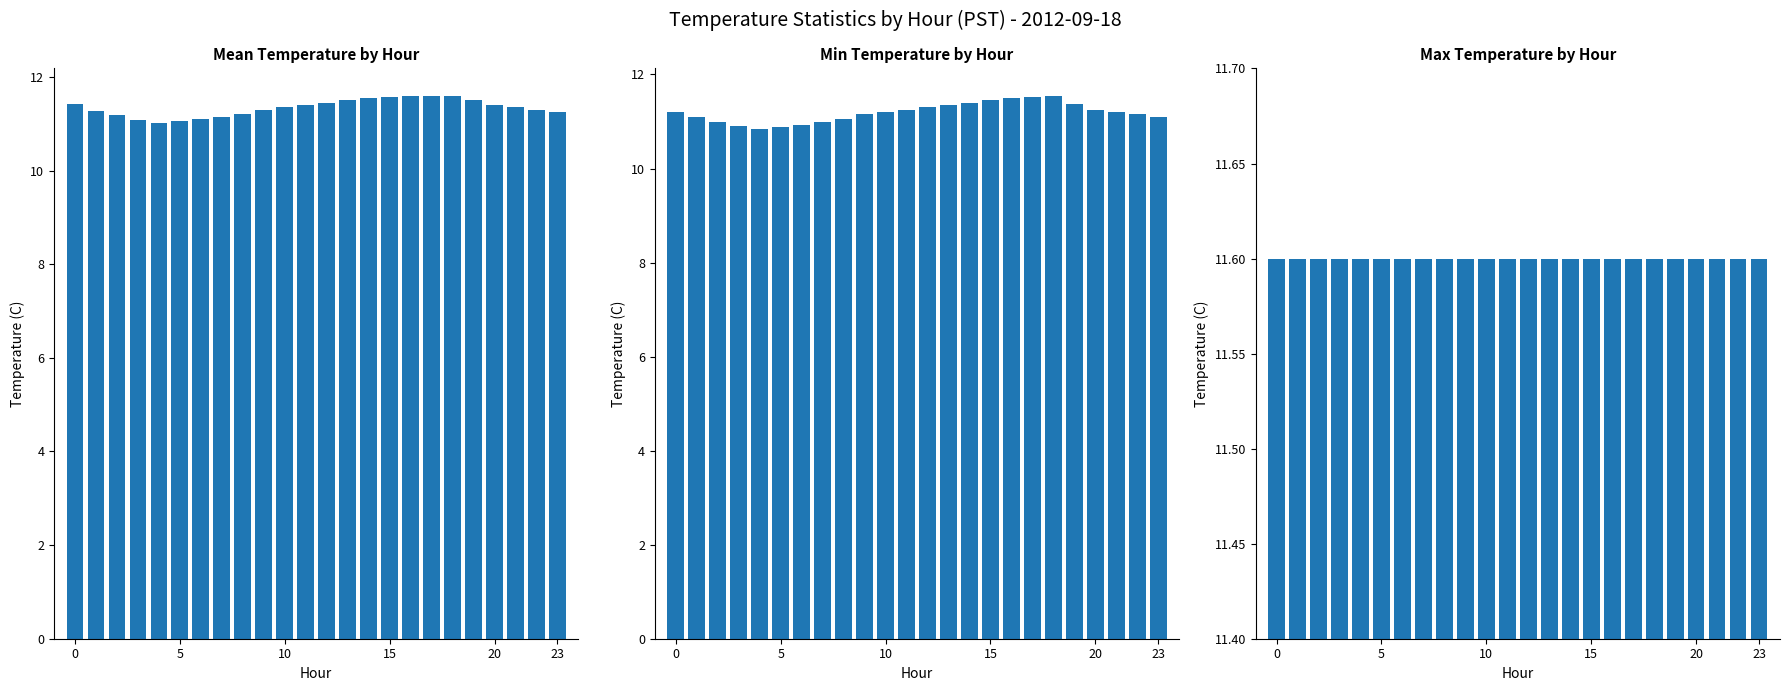

What is the total value across all series at 22?

34.0